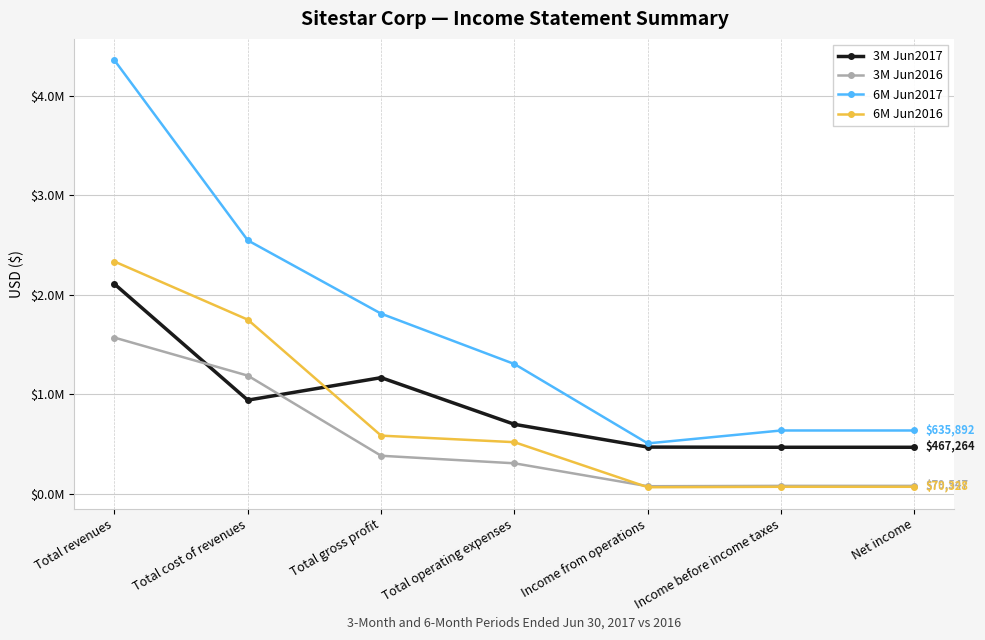

Is this an area chart (filled region under the line)?

No